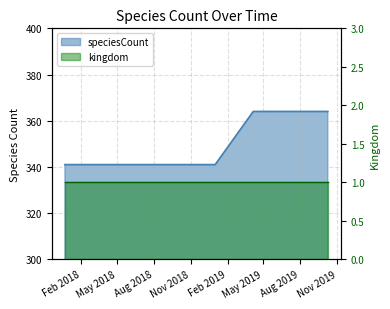

Reading left to right, extract all data points from this chart.

341	341	341	341	341	364	364	364